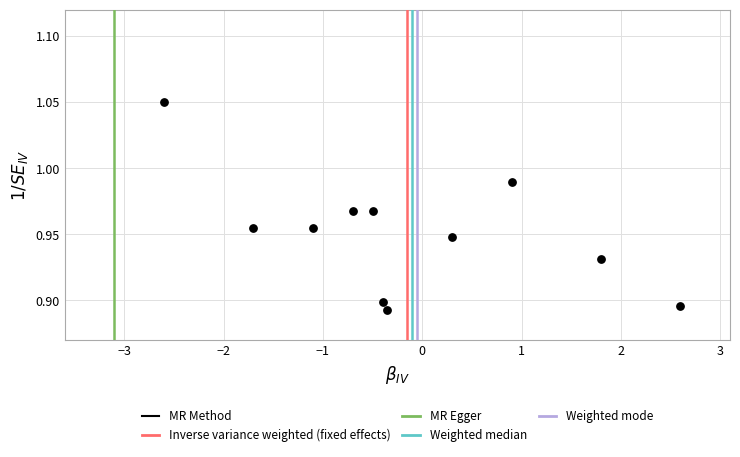

What is the range of X values (max minus min)?

5.2